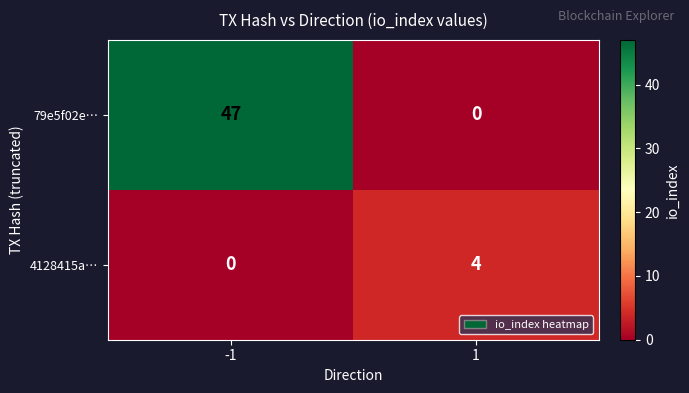

What is the average value of the 79e5f02e… series?

24